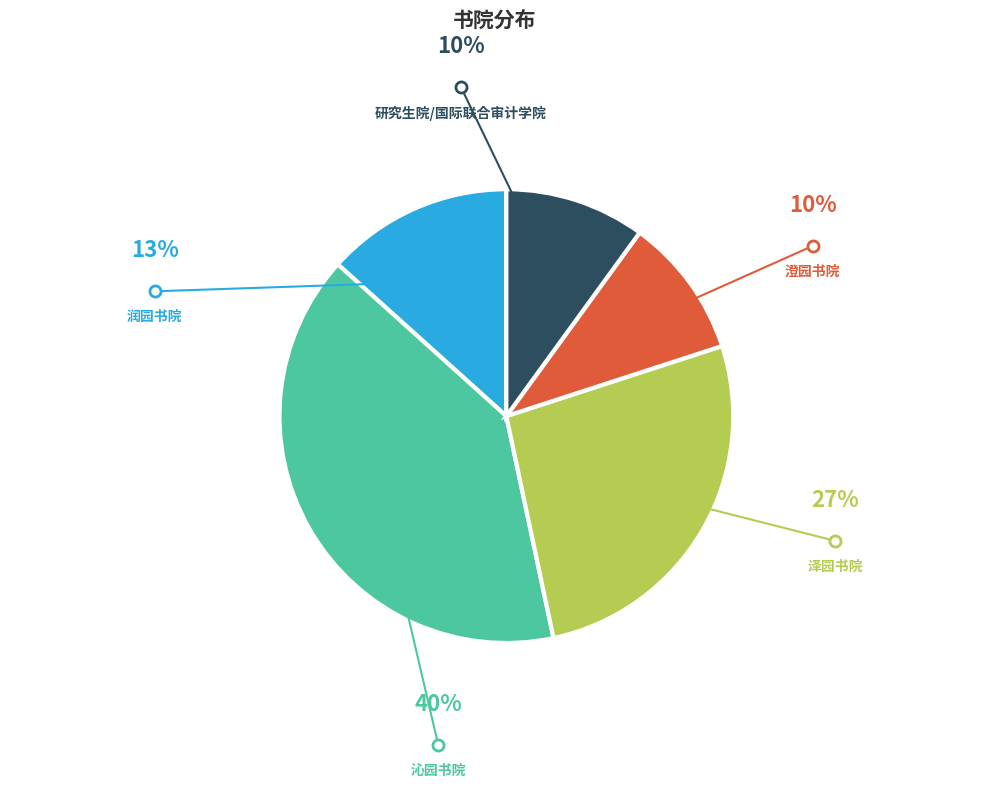

Which category has the biggest portion of the pie?

沁园书院